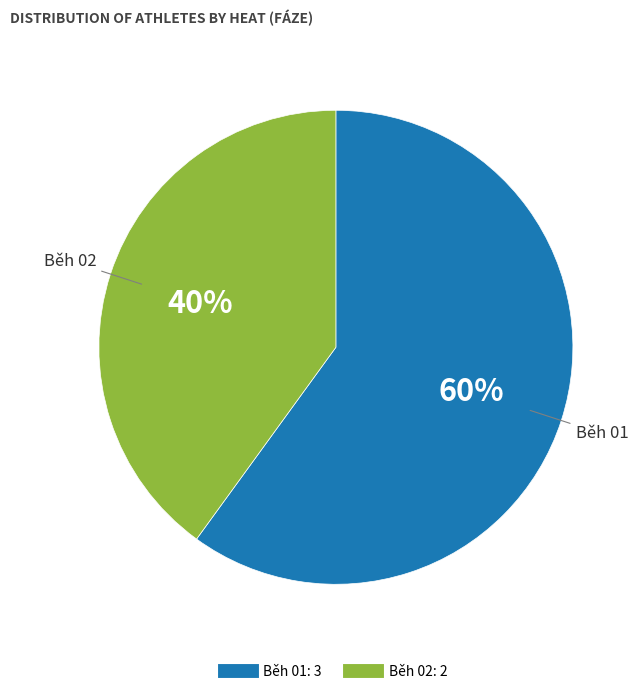

Rank the categories by value from highest to lowest.

Běh 01, Běh 02